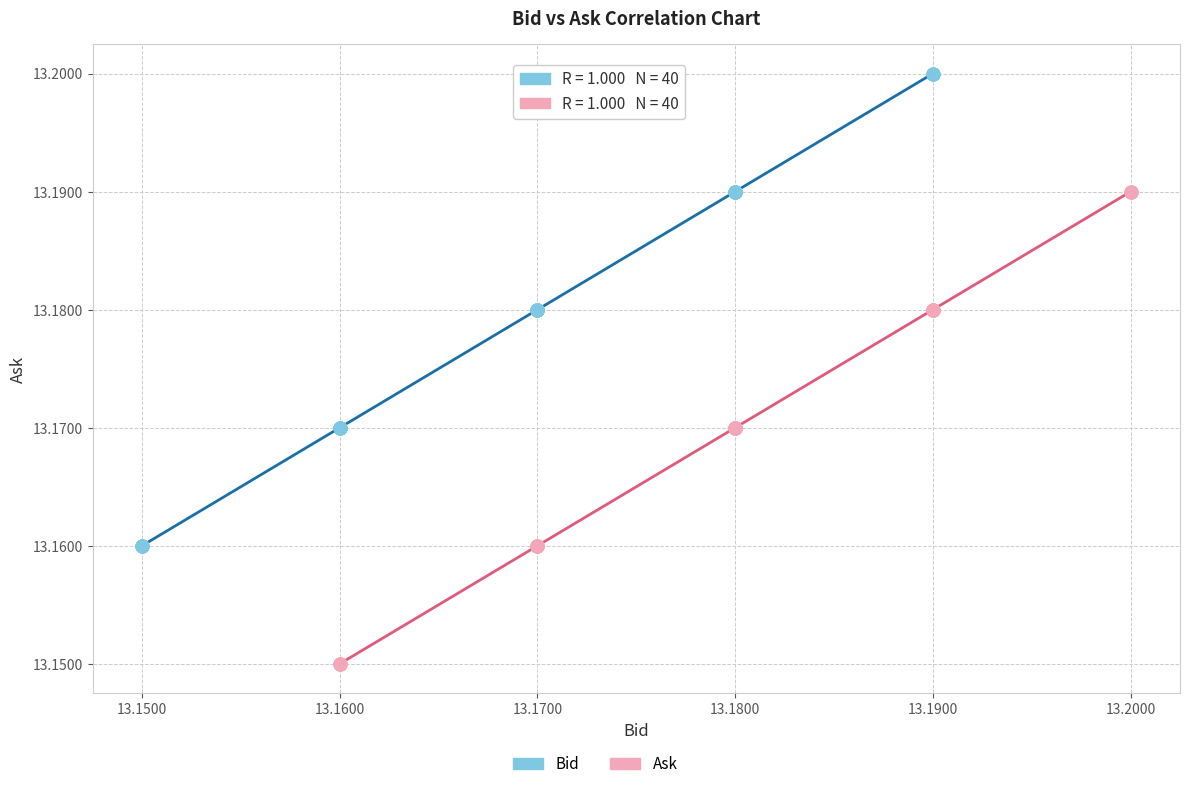

Which series reaches the maximum Y coordinate?

Bid